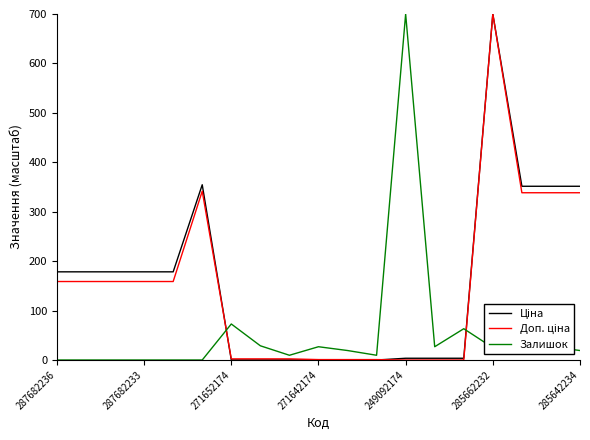

What is the greatest value displayed?

700.0